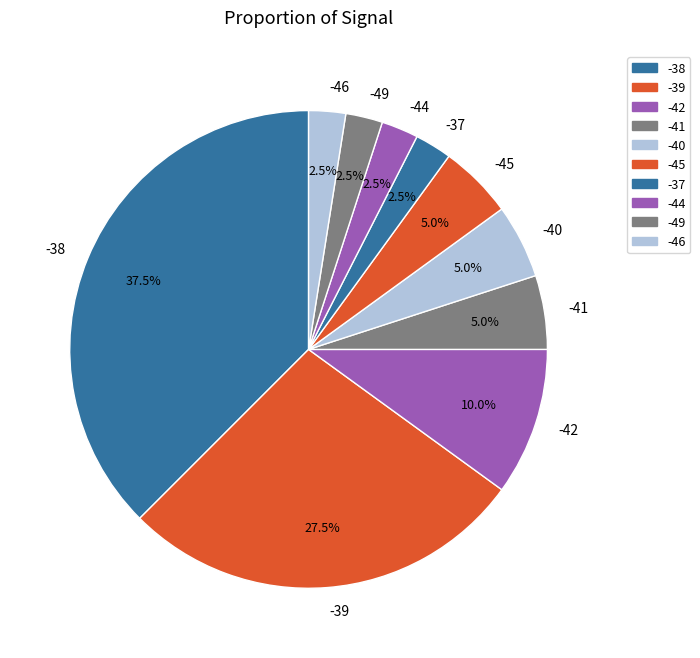

Is there any slice that represents more than half of the pie?

No